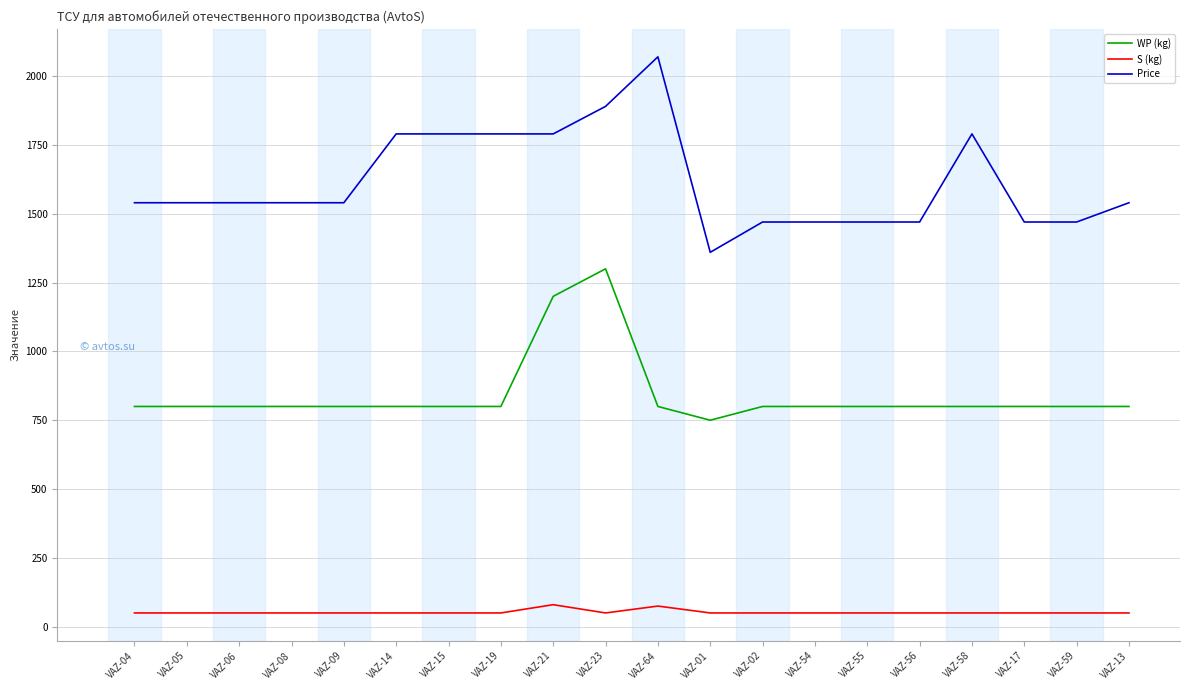

The value of WP (kg) at VAZ-59 is 503. True or false?

False